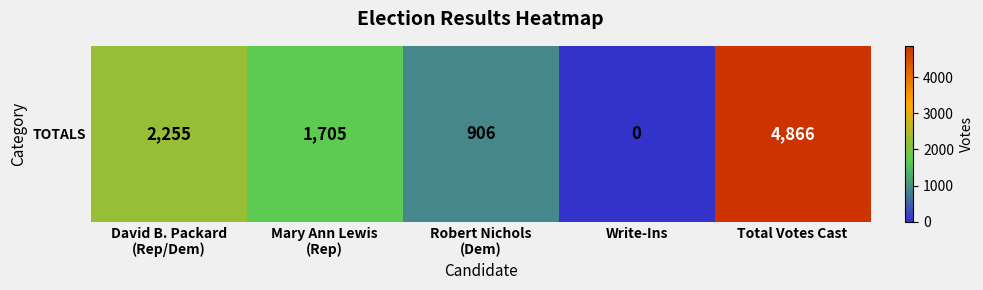

Rank the categories by value from highest to lowest.

Total Votes Cast, David B. Packard
(Rep/Dem), Mary Ann Lewis
(Rep), Robert Nichols
(Dem), Write-Ins